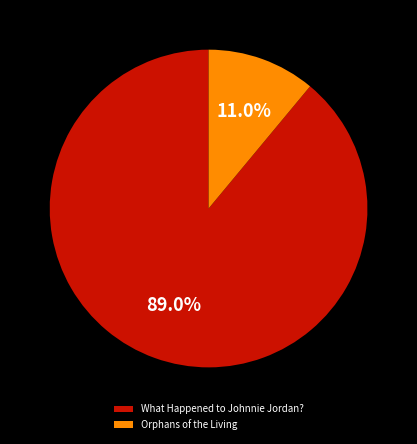

To the nearest percent, what is the difference between the What Happened to Johnnie Jordan? and Orphans of the Living slice percentages?

78%